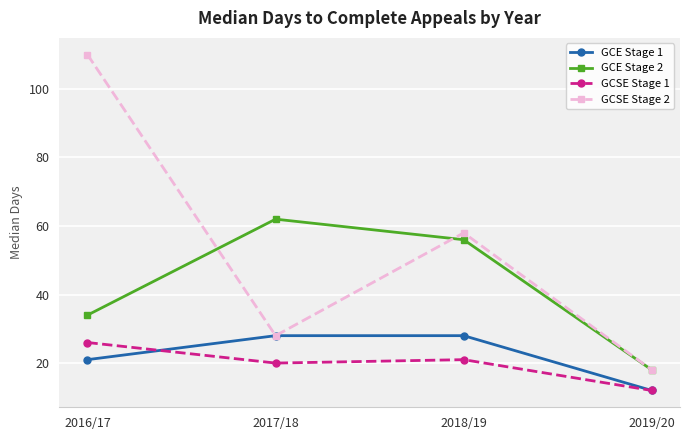

True or false: GCE Stage 2 and GCSE Stage 1 intersect in this chart.

False